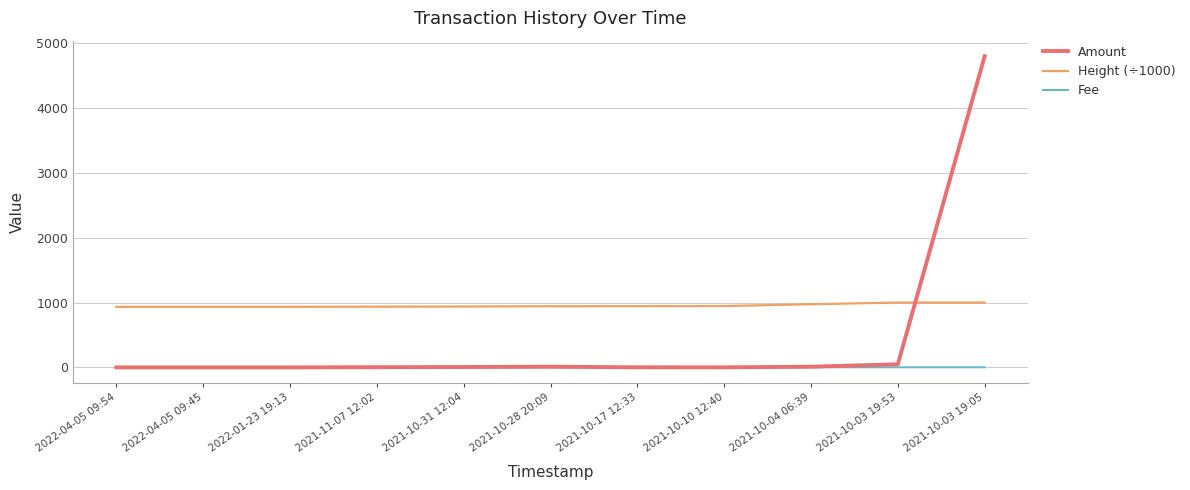

How many categories are shown in the chart?

11